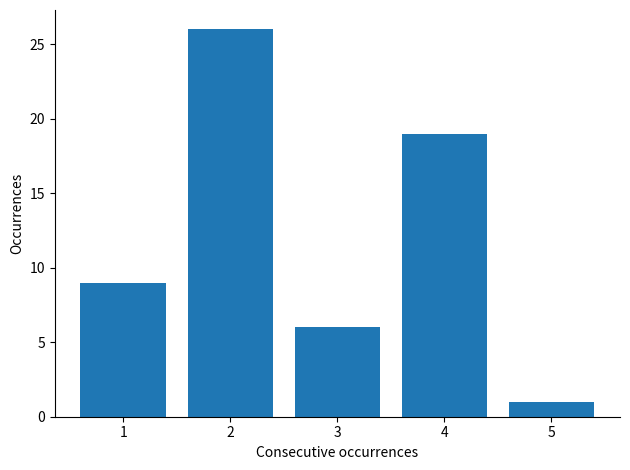

Reading right to left, list all the values displayed in this chart.

5=1	4=19	3=6	2=26	1=9